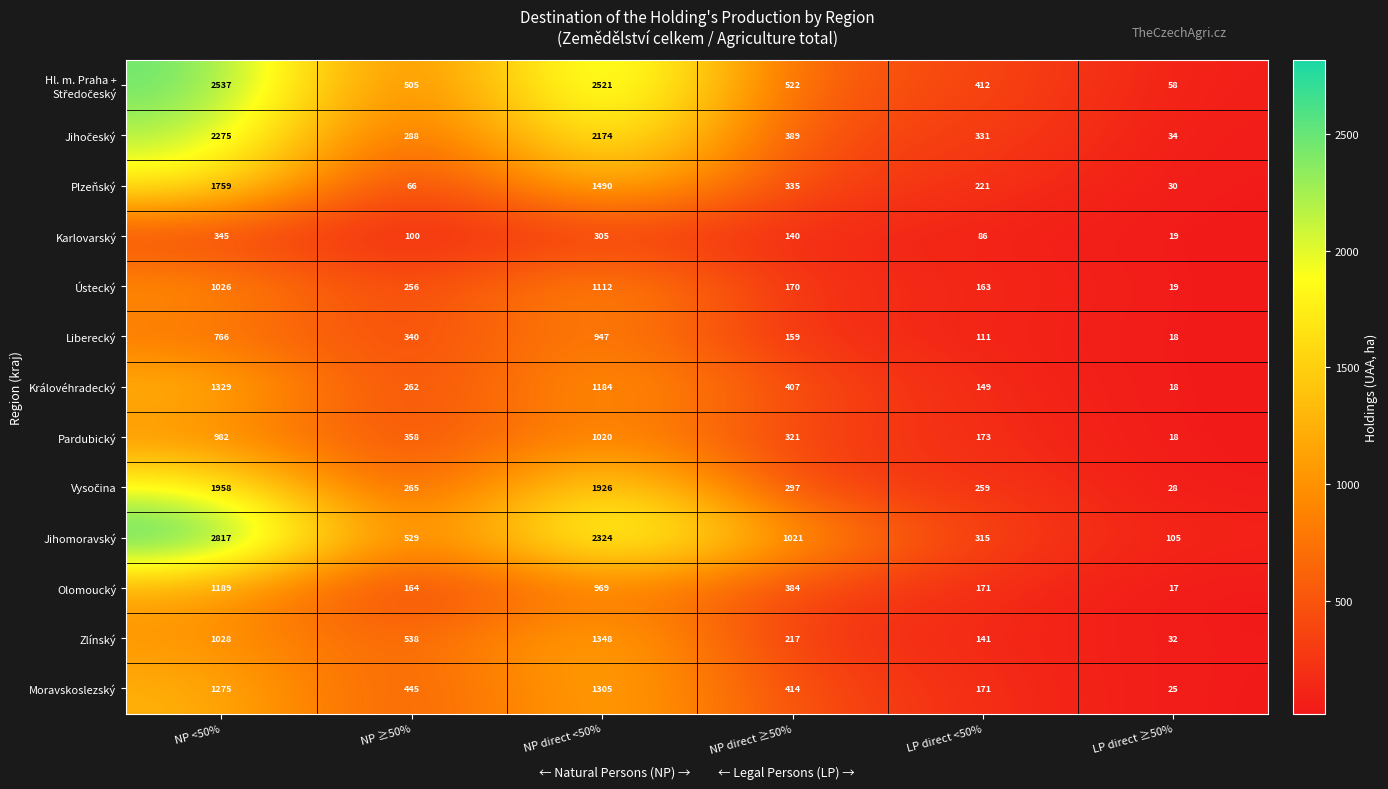

Rank the categories by Moravskoslezský value from highest to lowest.

NP direct <50%, NP <50%, NP ≥50%, NP direct ≥50%, LP direct <50%, LP direct ≥50%